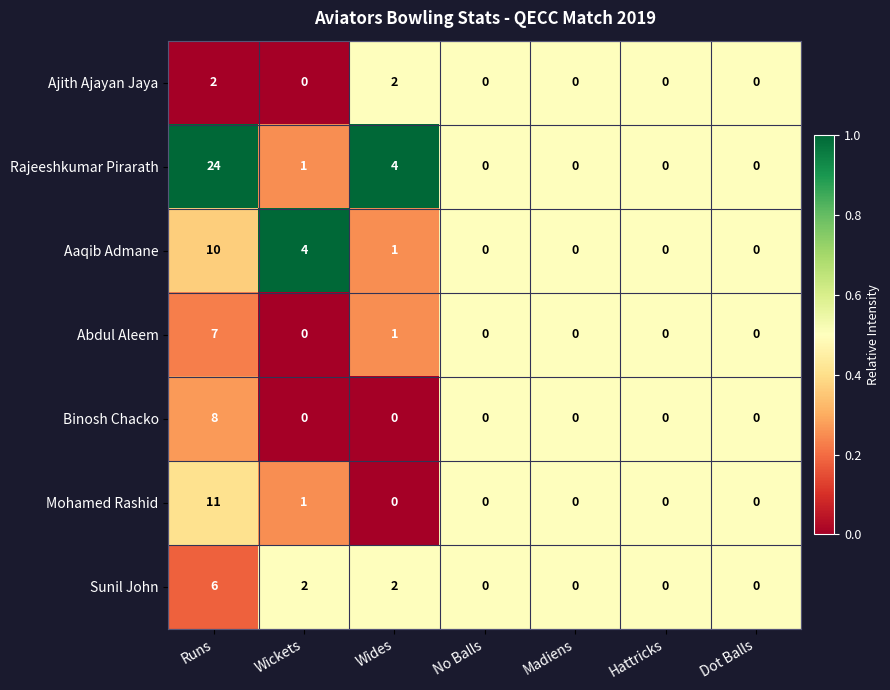

Count the Abdul Aleem values in the range 0 to 1.

6